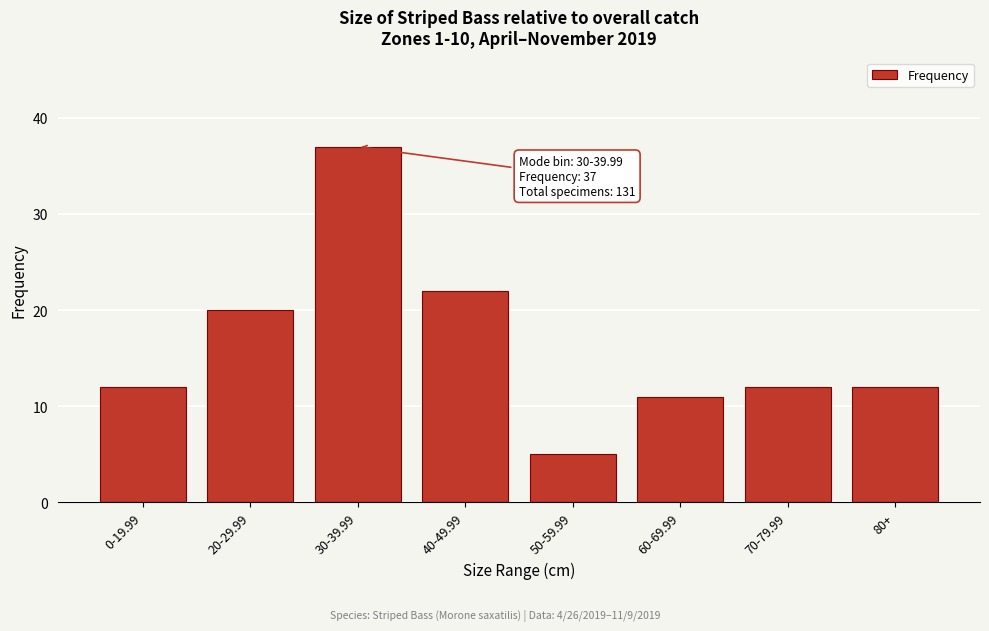

Reading right to left, transcribe all the data shown in this chart.

80+=12	70-79.99=12	60-69.99=11	50-59.99=5	40-49.99=22	30-39.99=37	20-29.99=20	0-19.99=12